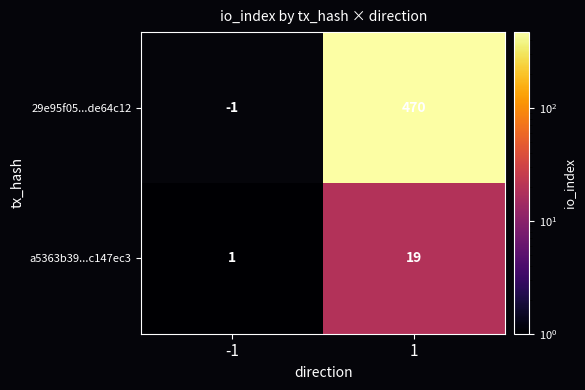

What value does the 29e95f05...de64c12 series have at 1, to the nearest 5?

470